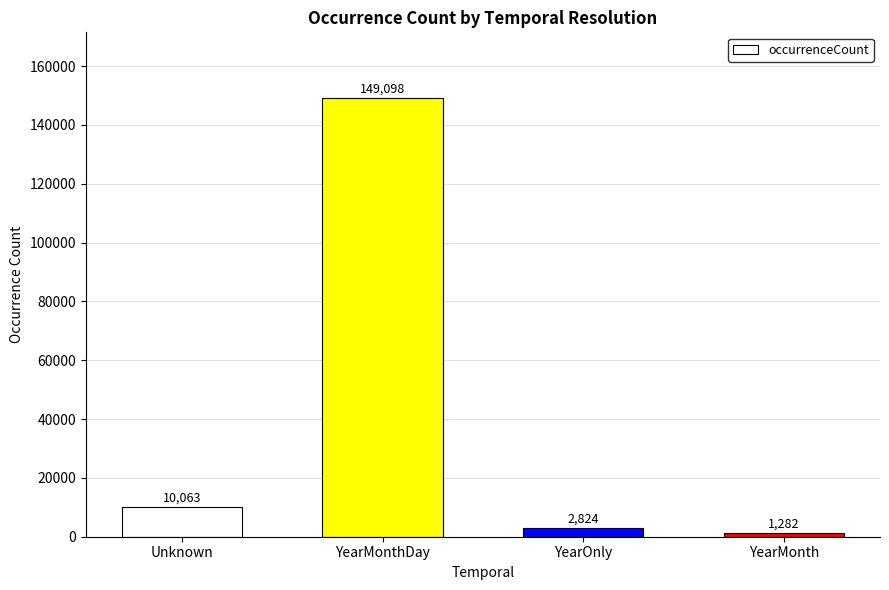

What is the approximate value at YearMonth, to the nearest 10?

1280